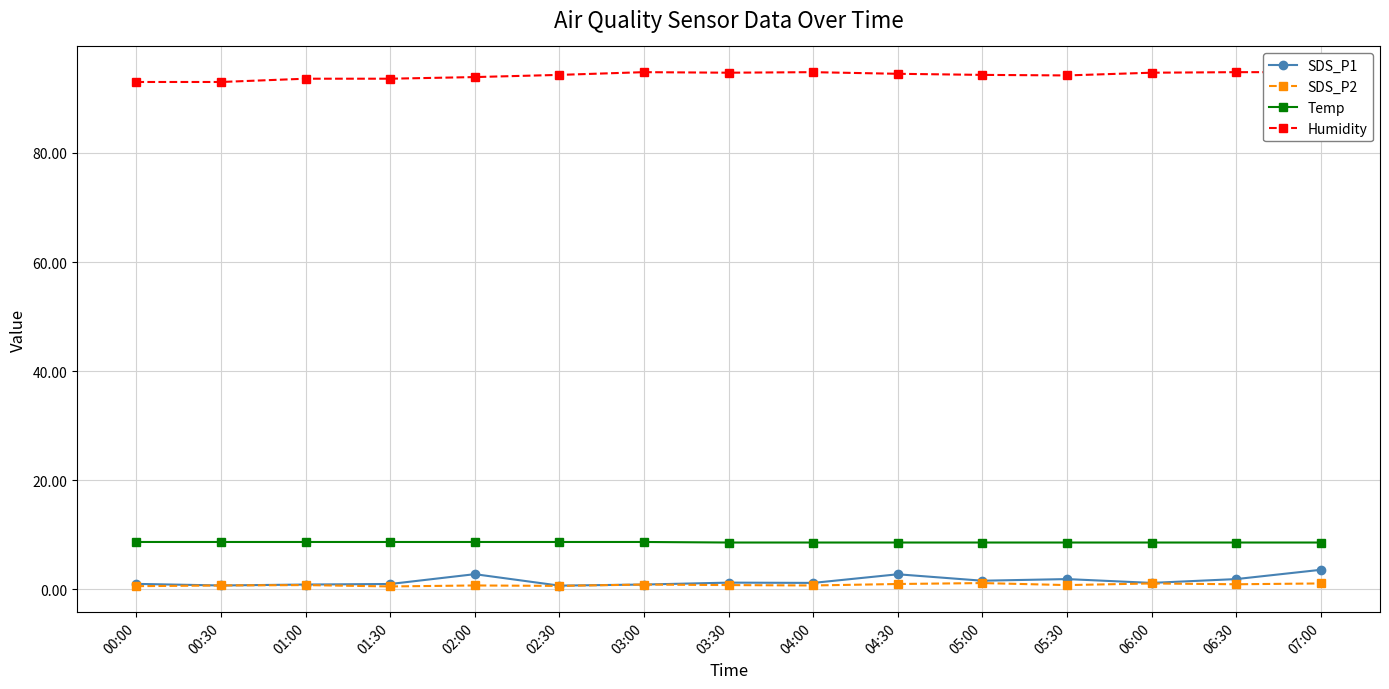

Where is SDS_P2 nearest to the value 0?

01:30